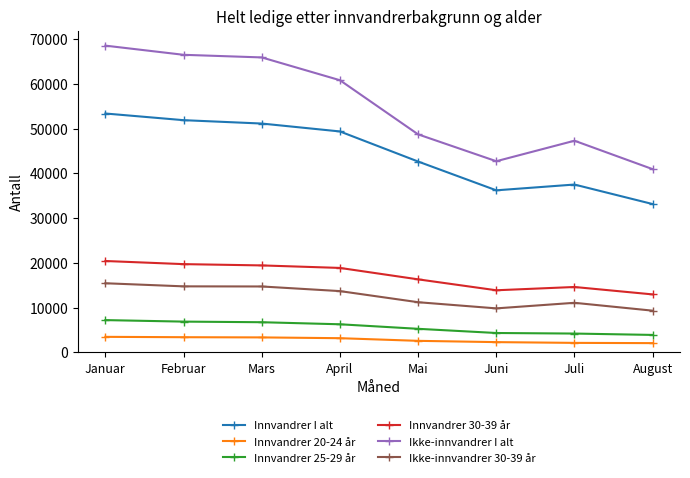

What is the approximate value of Innvandrer 30-39 år at Juli, to the nearest 100?

14600